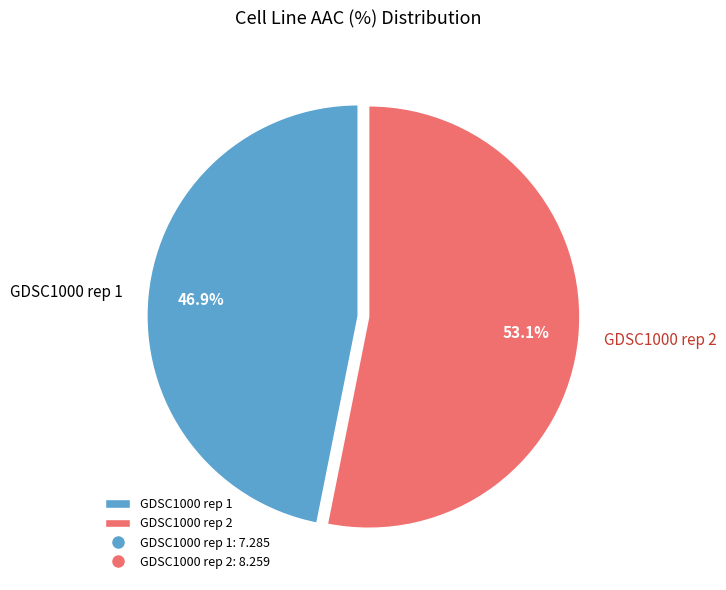

What percentage is the GDSC1000 rep 2 slice, to the nearest percent?

53%